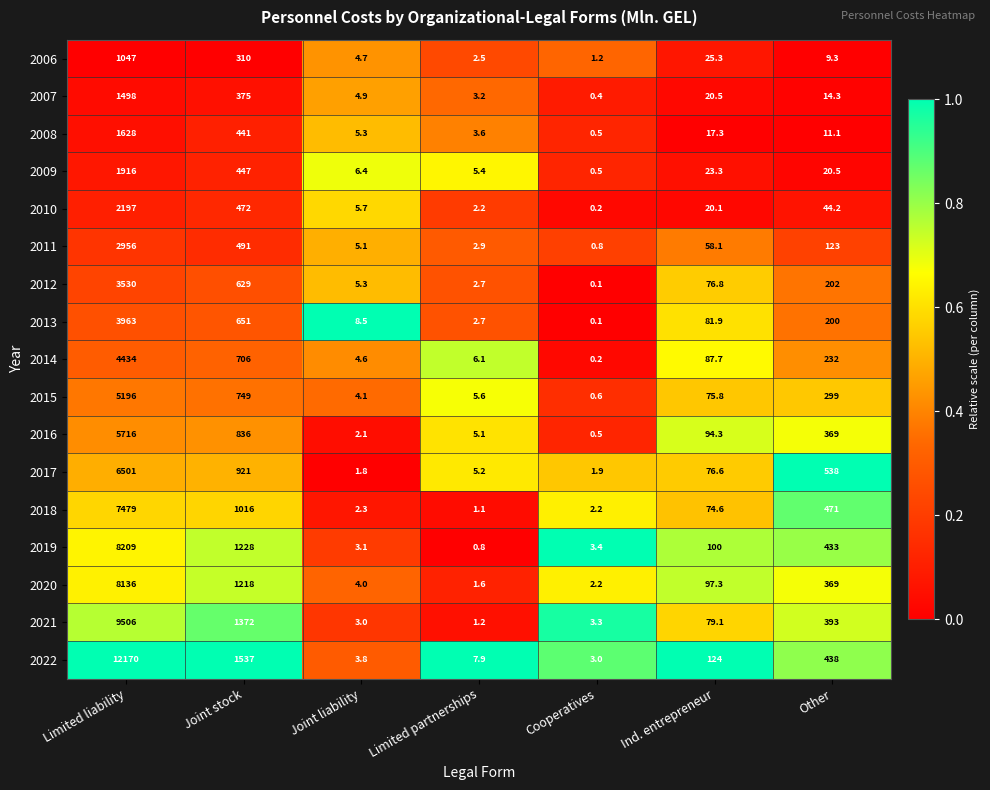

True or false: 2022 has a value of 3.8 at Joint liability.

True